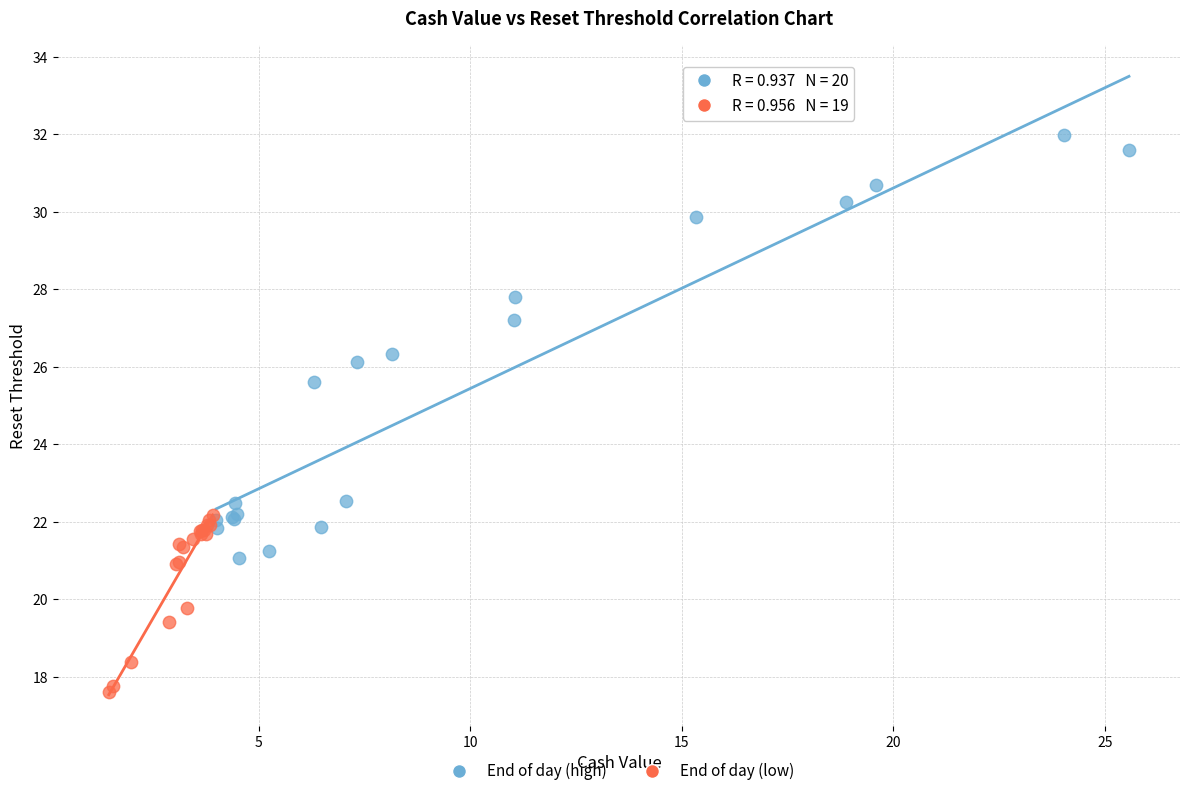

Which series reaches the maximum Y coordinate?

End of day (high)